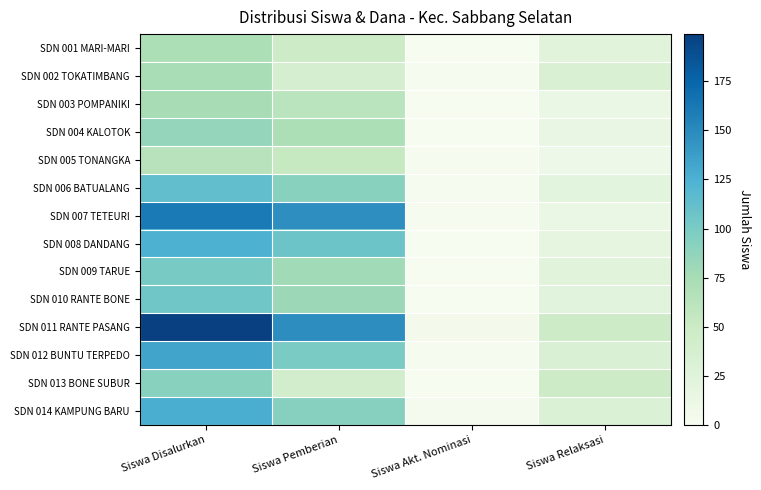

How many data points does each series have?

4